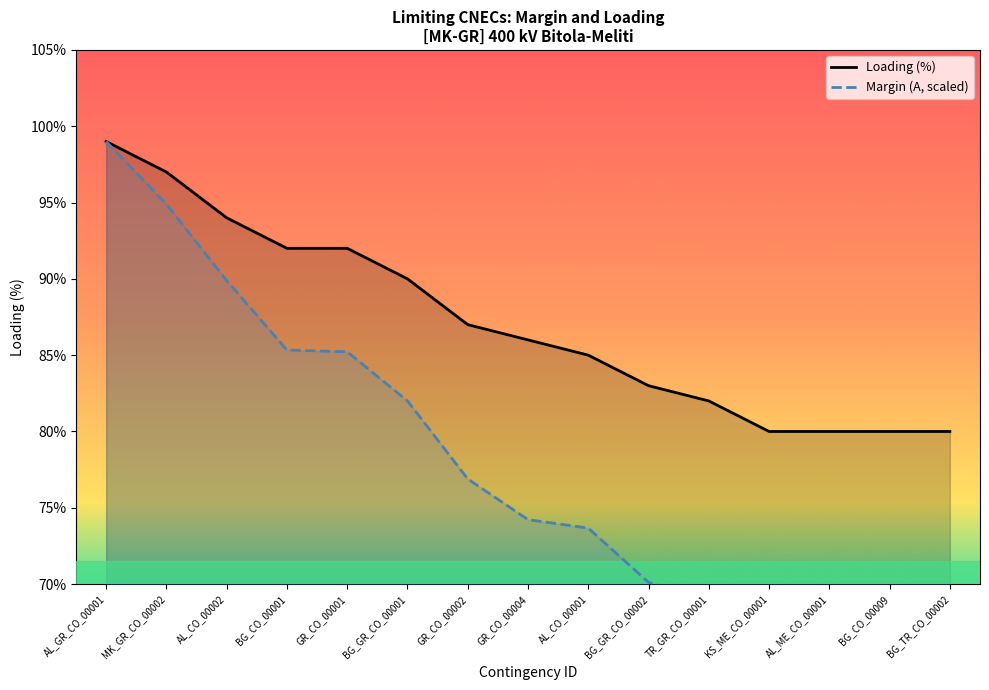

The Loading (%) series shows 44.2 at BG_GR_CO_00001. True or false?

False